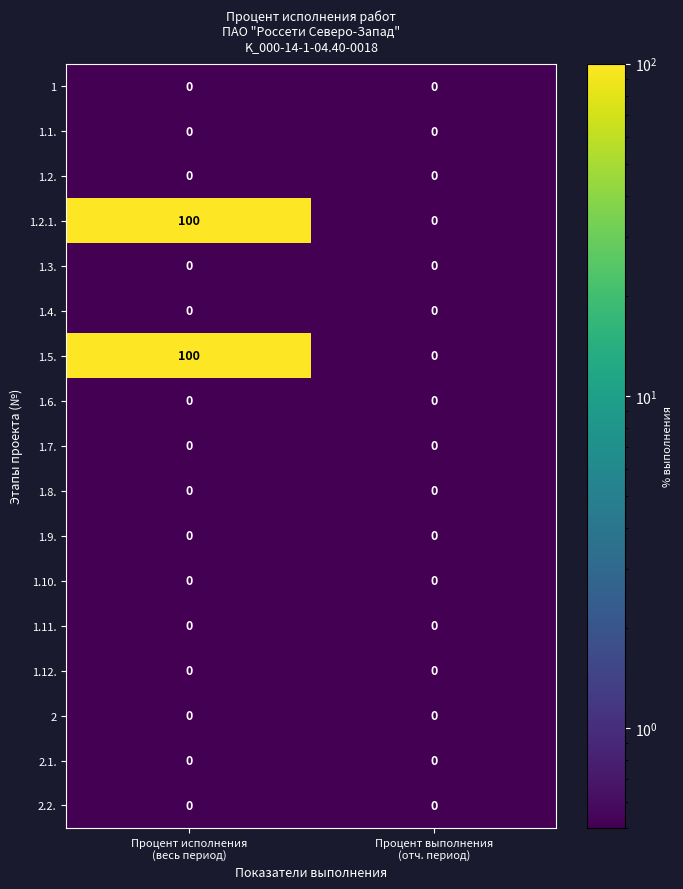

What is the average value of the 1.2.1. series?

50